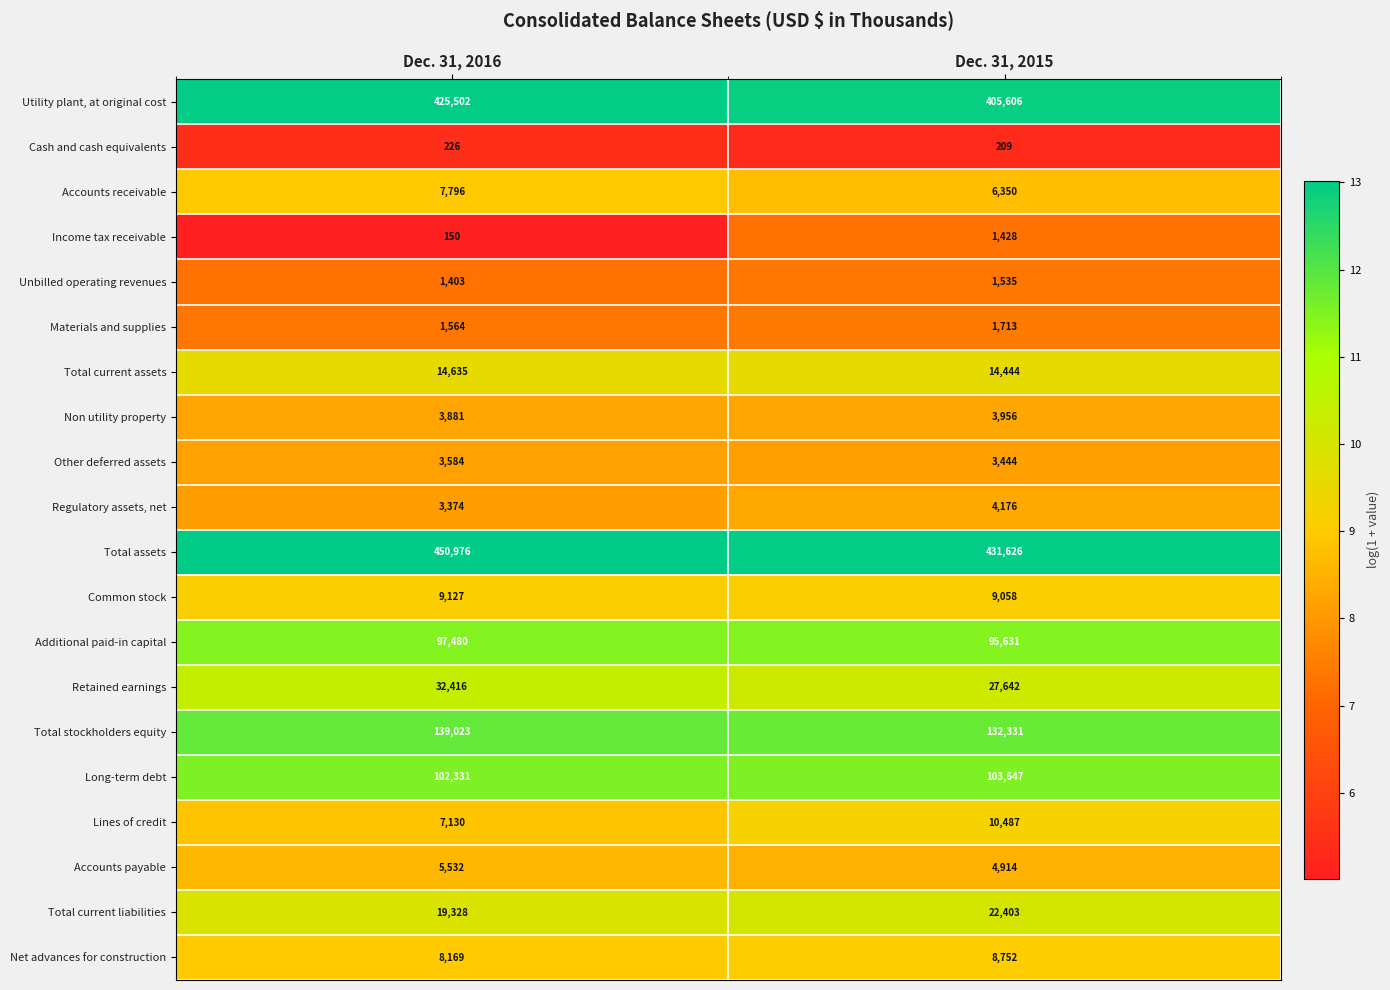

Is the value of Regulatory assets, net at Dec. 31, 2016 greater than the value of Accounts payable at Dec. 31, 2016?

No